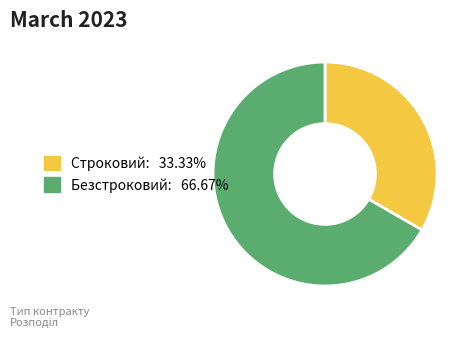

Is there a majority slice in this chart?

Yes